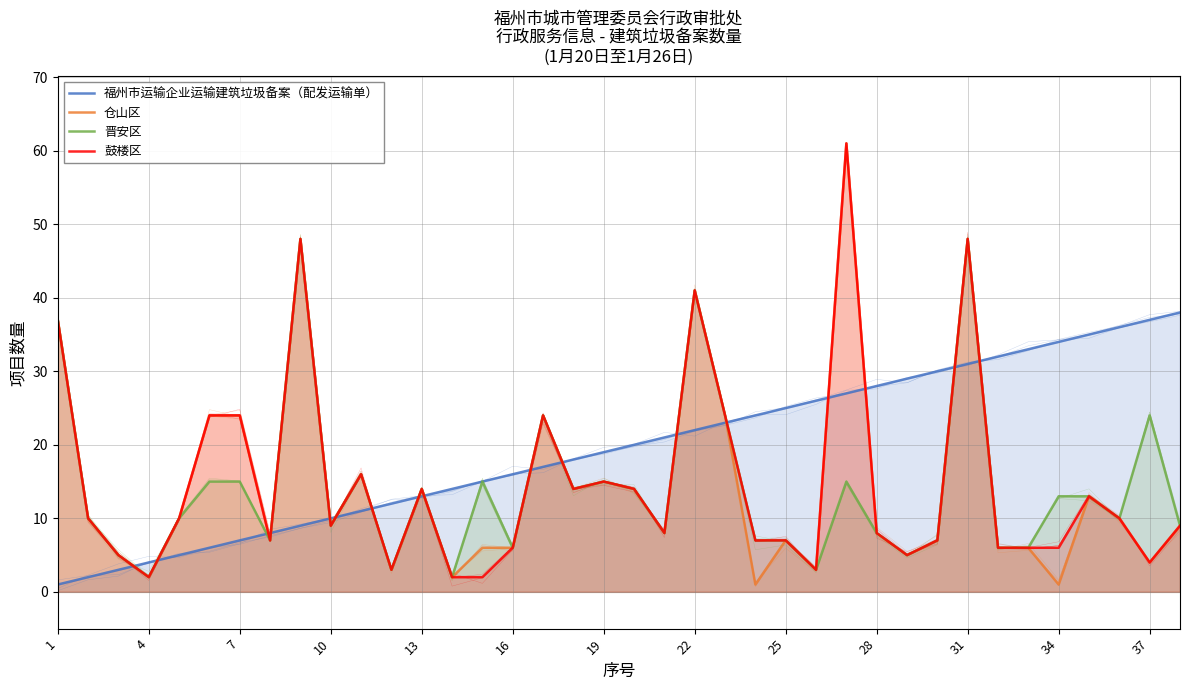

How many data points in 仓山区 are above 9?

18